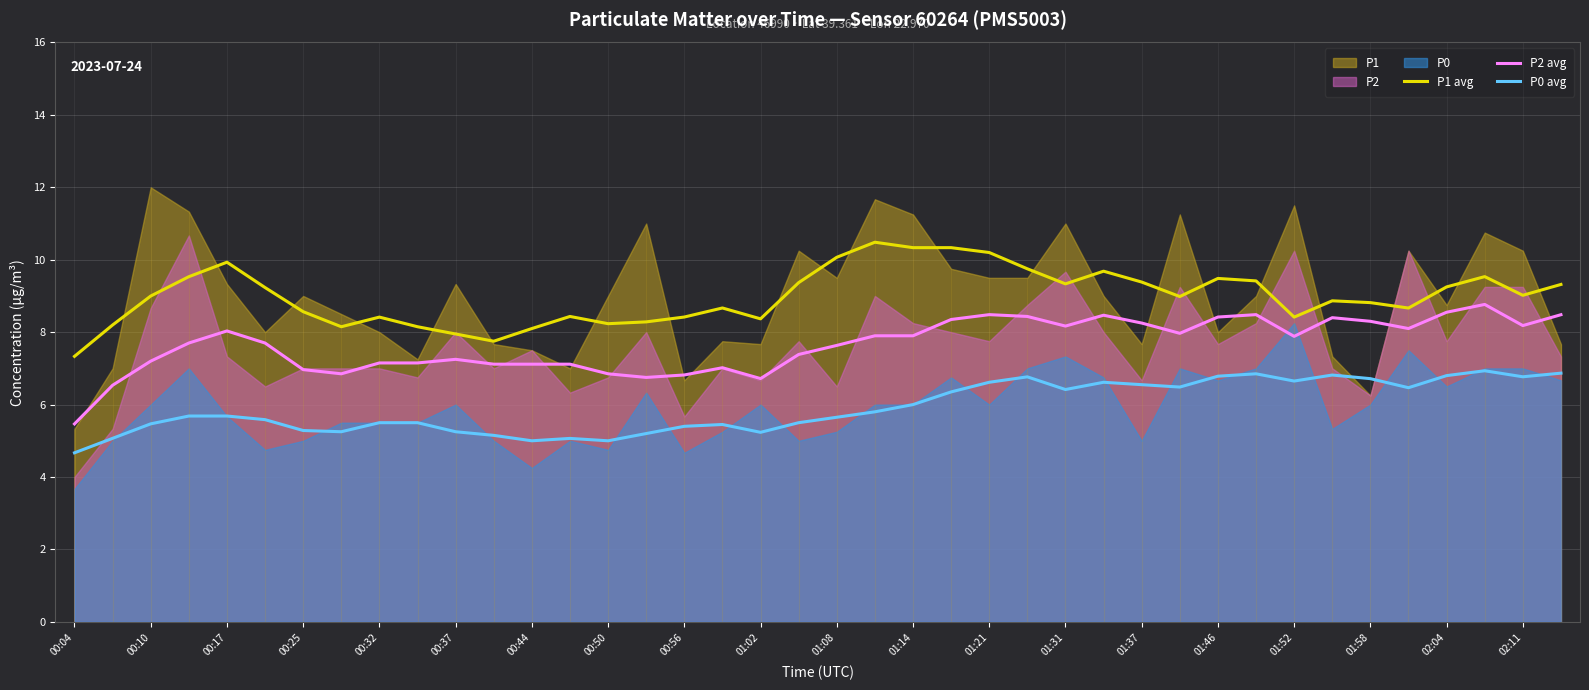

The value of P0 avg at 00:10 is 5.5. True or false?

True